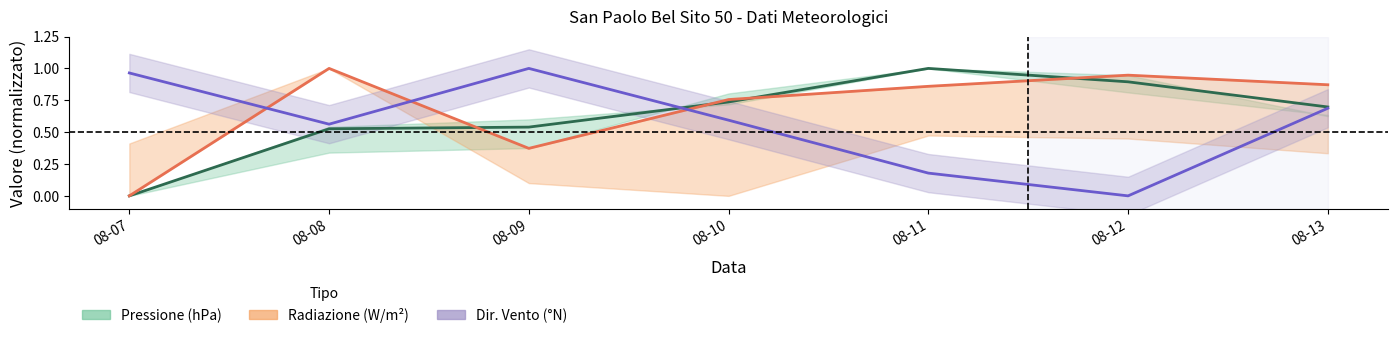

Which category has the highest value in the Radiazione Grezzo (W/m2) series?

08-08